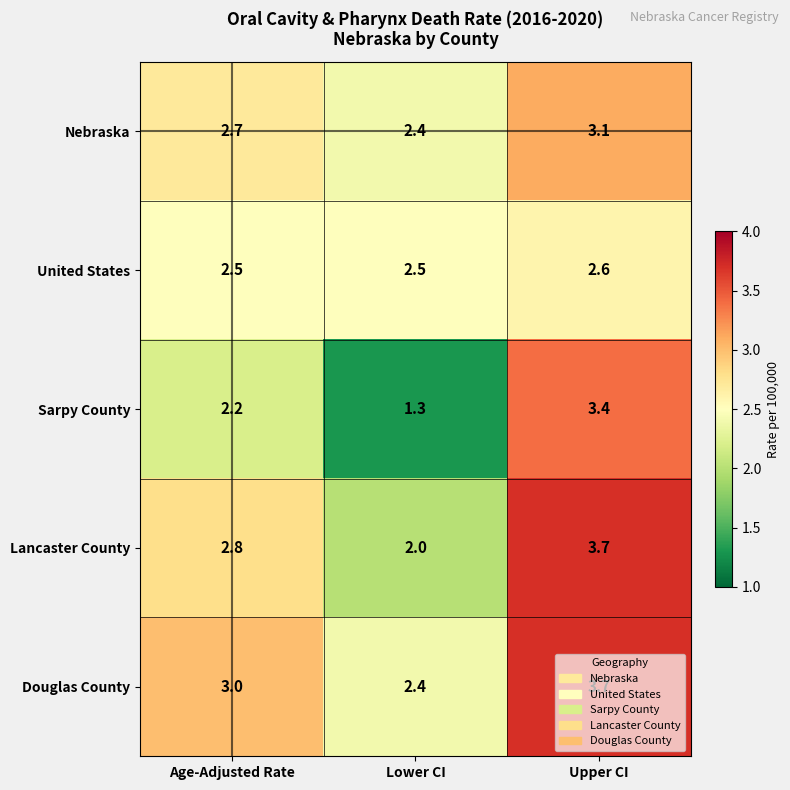

What is the maximum value shown in the chart?

3.7